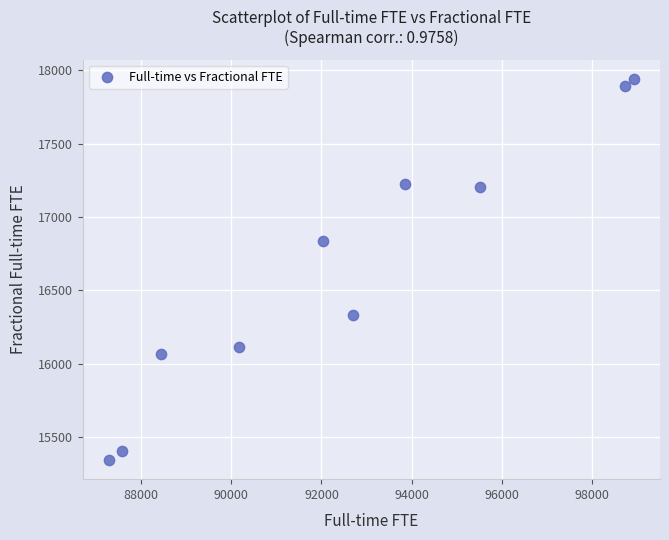

What Y value in the scatter plot is closest to 16644?

16838.2